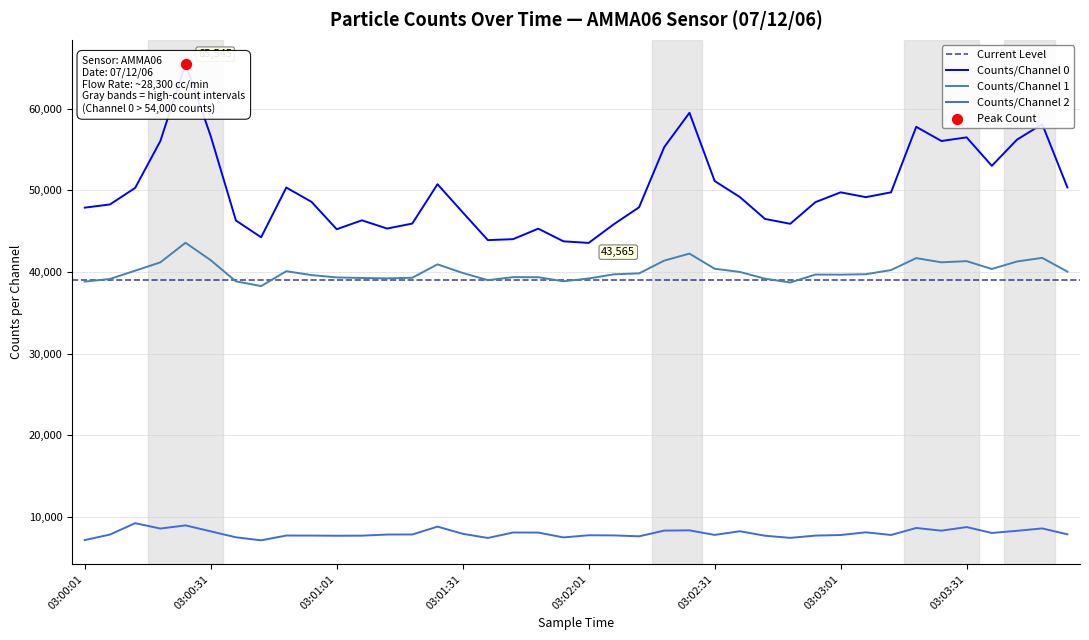

What is the lowest value of the Counts/Channel 2 series?

7094